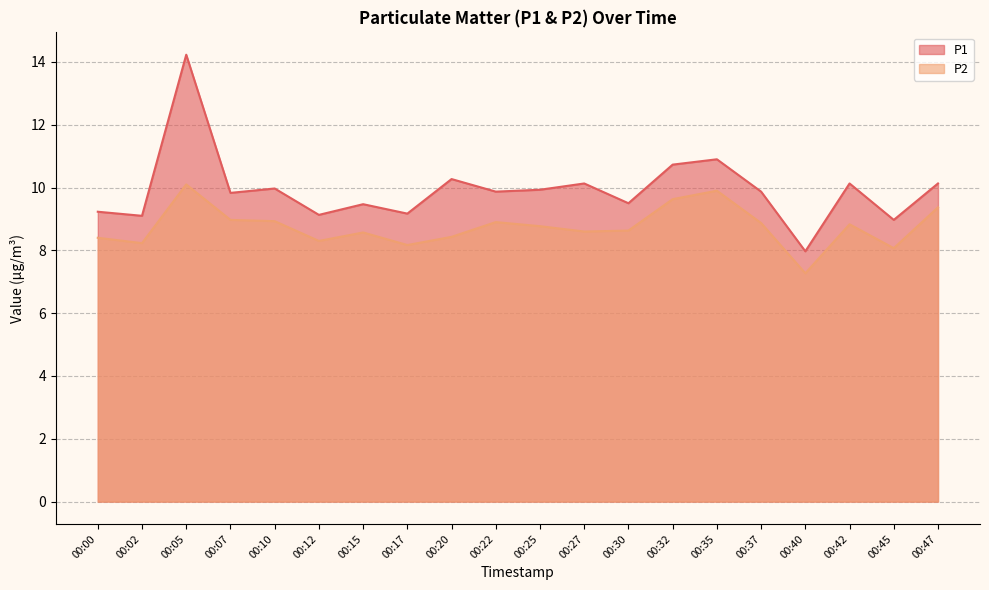

What is the difference between the second highest and minimum values in the P2 series?

2.6